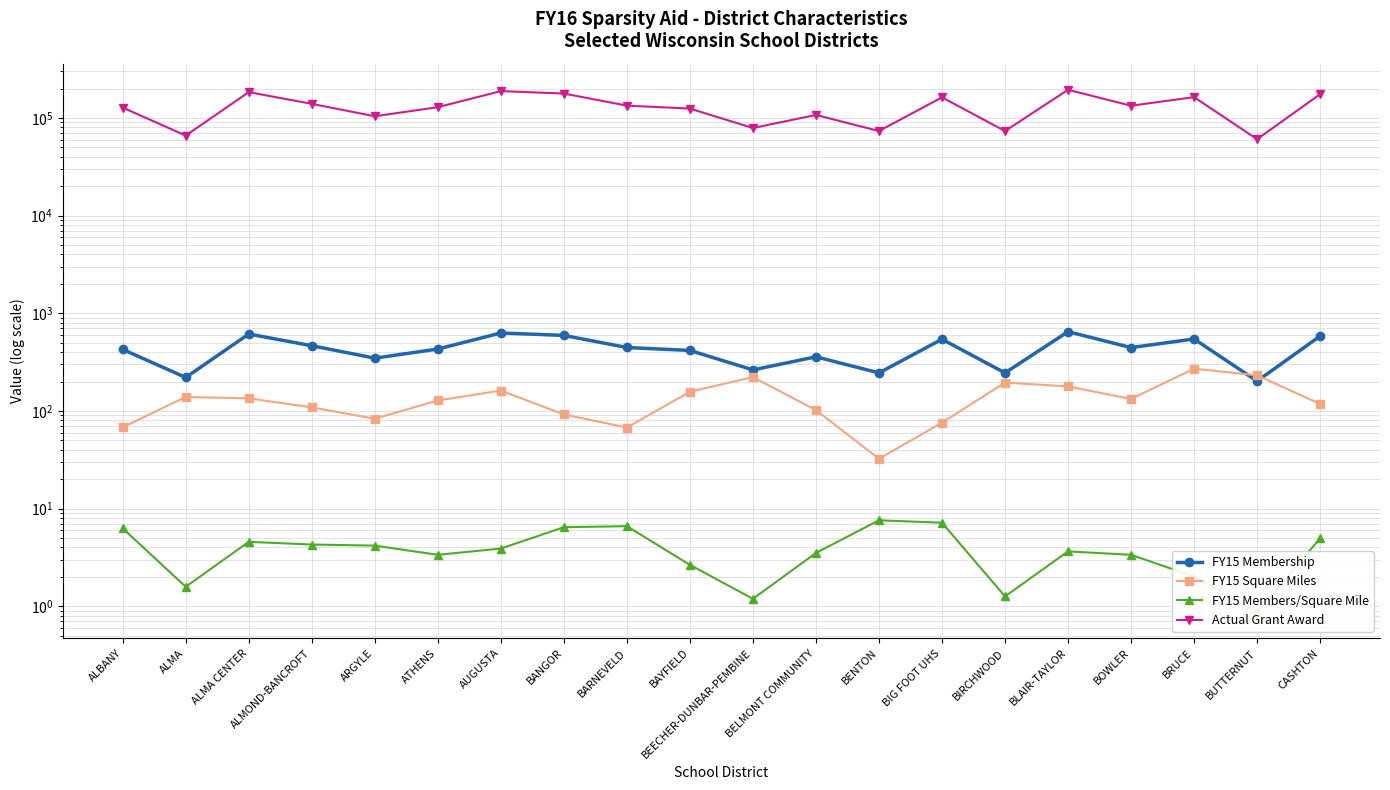

What is the smallest value displayed?

0.9